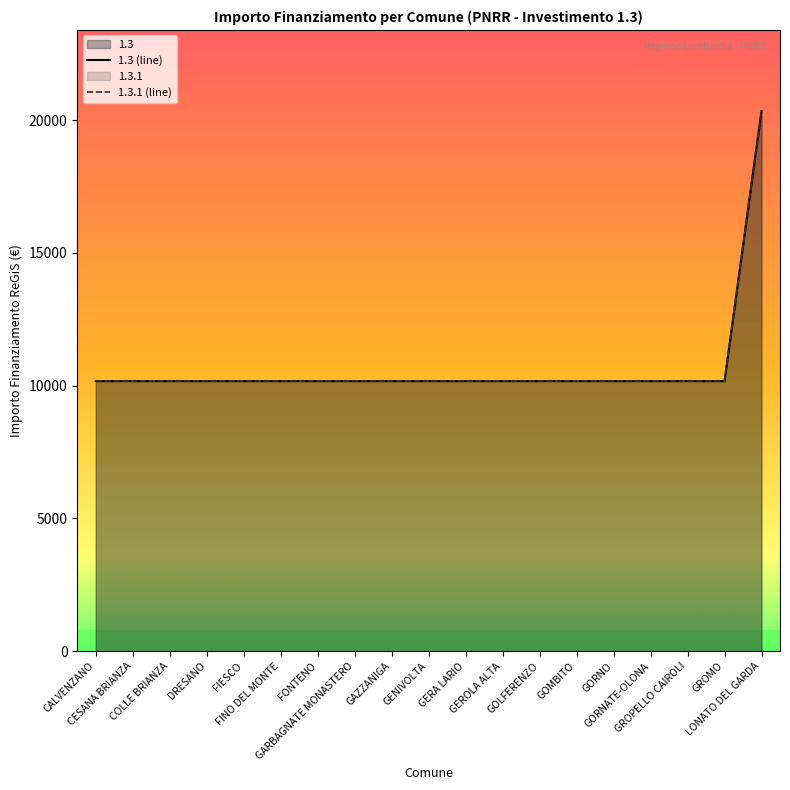

What is the value of the 1.3.1 (line) point at the 18th from the left?

10172